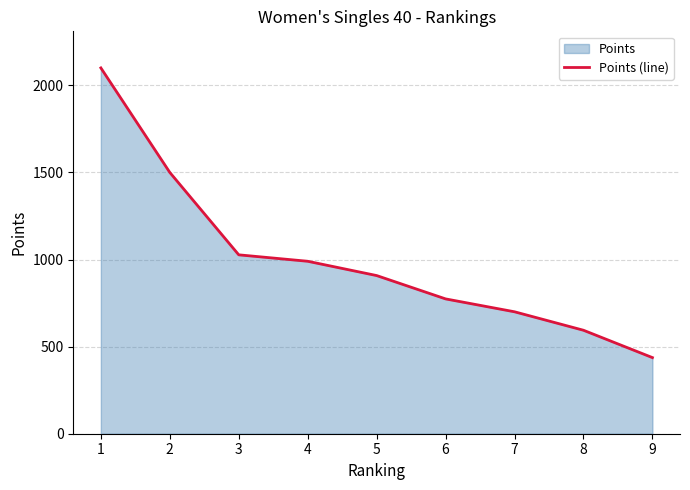

Approximately how many times larger is the value at 3 compared to 8?

1.7